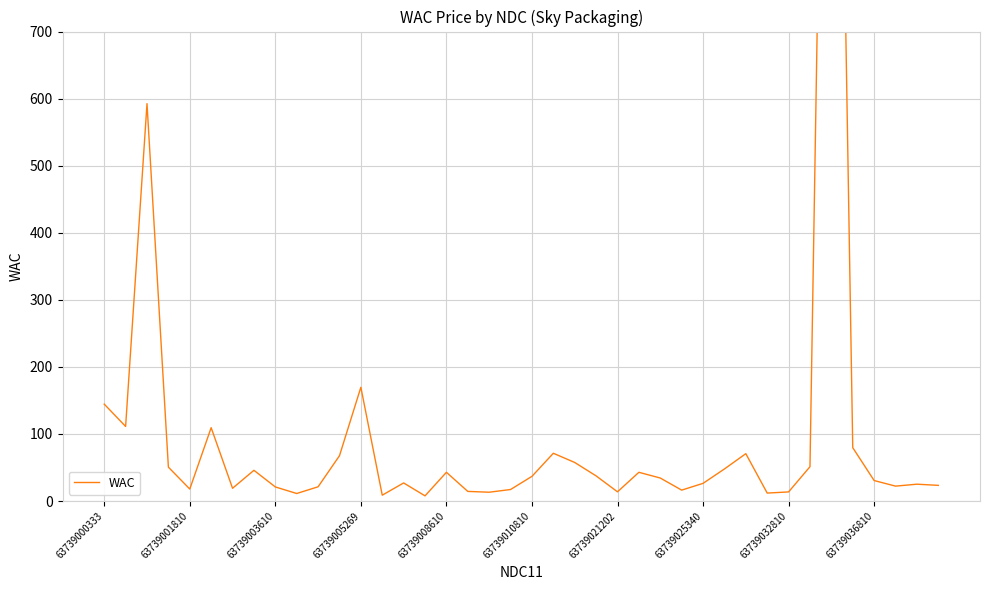

Reading left to right, what are all the values shown in this chart?

144.5	111.2	592.5	50.6	17.9	109.4	19.0	45.8	21.0	11.2	21.3	67.6	169.6	8.8	27.0	7.7	42.9	14.4	13.2	17.2	36.8	71.2	57.5	37.5	13.8	42.9	34.3	16.3	26.4	47.8	70.6	11.9	13.6	51.2	1987.5	79.6	30.6	22.2	25.1	23.4